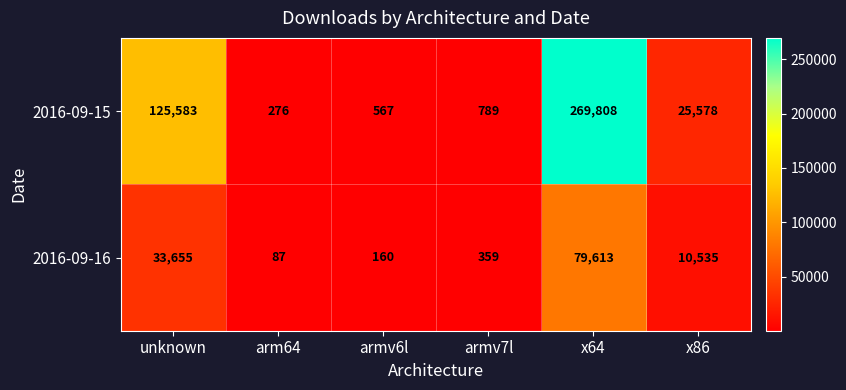

What value does the 2016-09-15 series have at arm64, to the nearest 50?

300